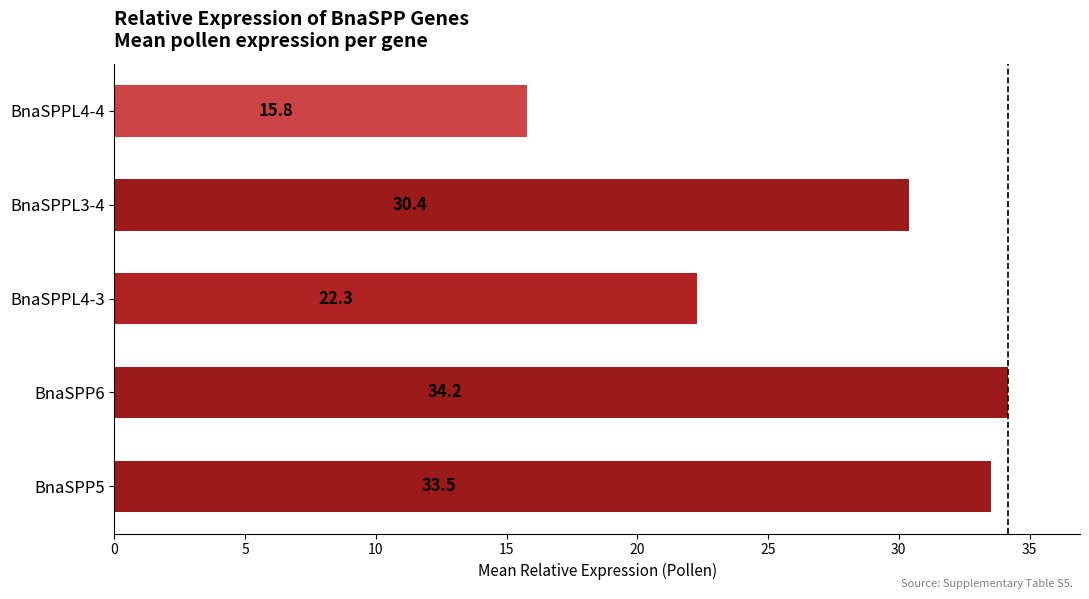

What is the difference between the maximum and second lowest values?

11.9